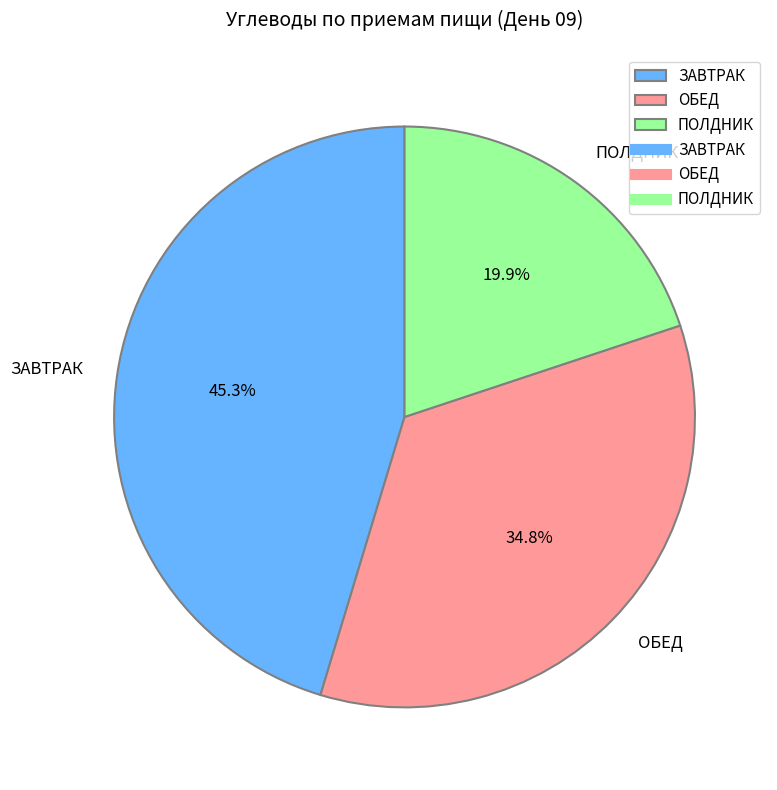

Between ЗАВТРАК and ПОЛДНИК, which is larger?

ЗАВТРАК